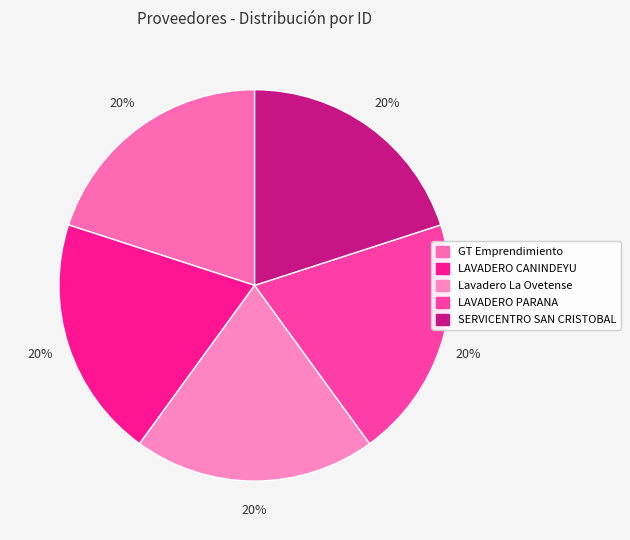

Is there any slice that represents more than half of the pie?

No